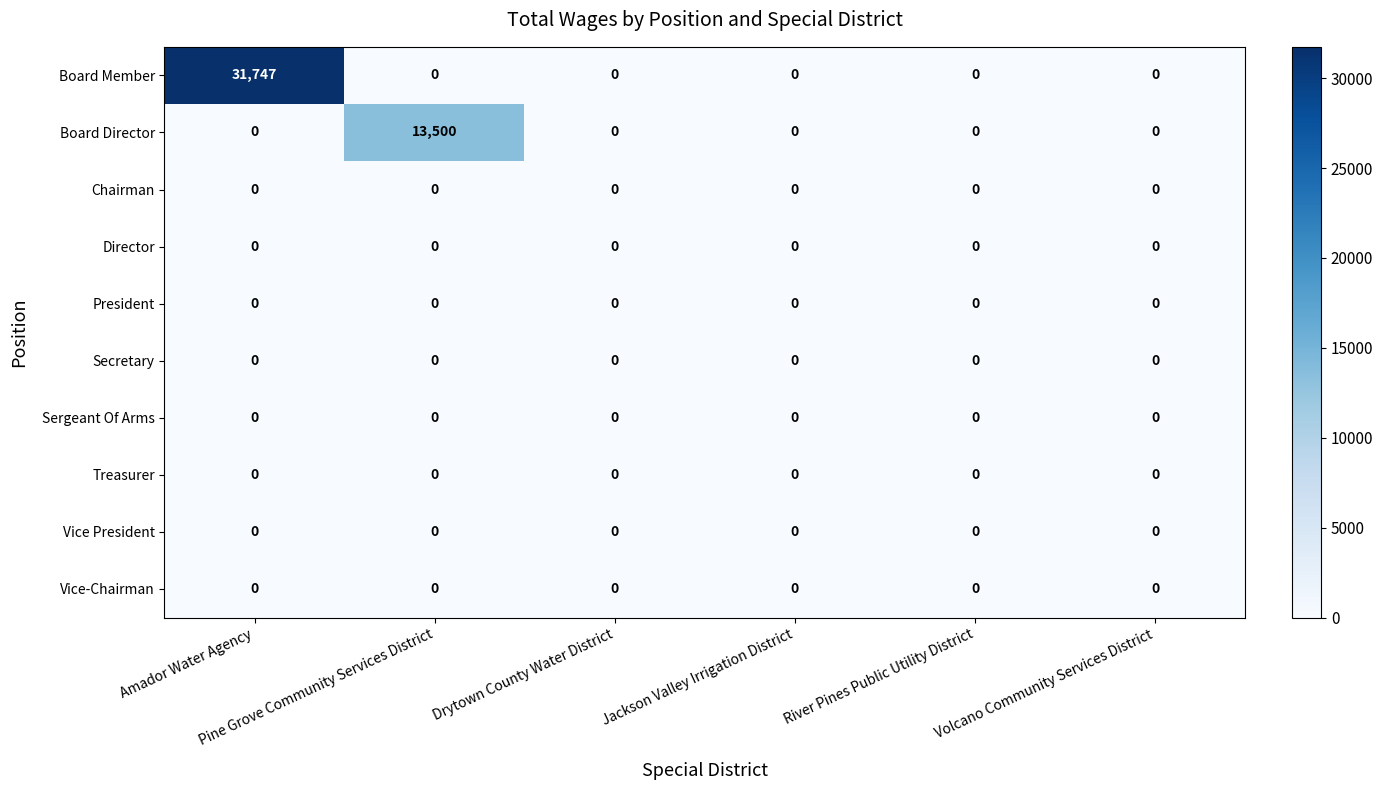

What is the greatest value displayed?

31747